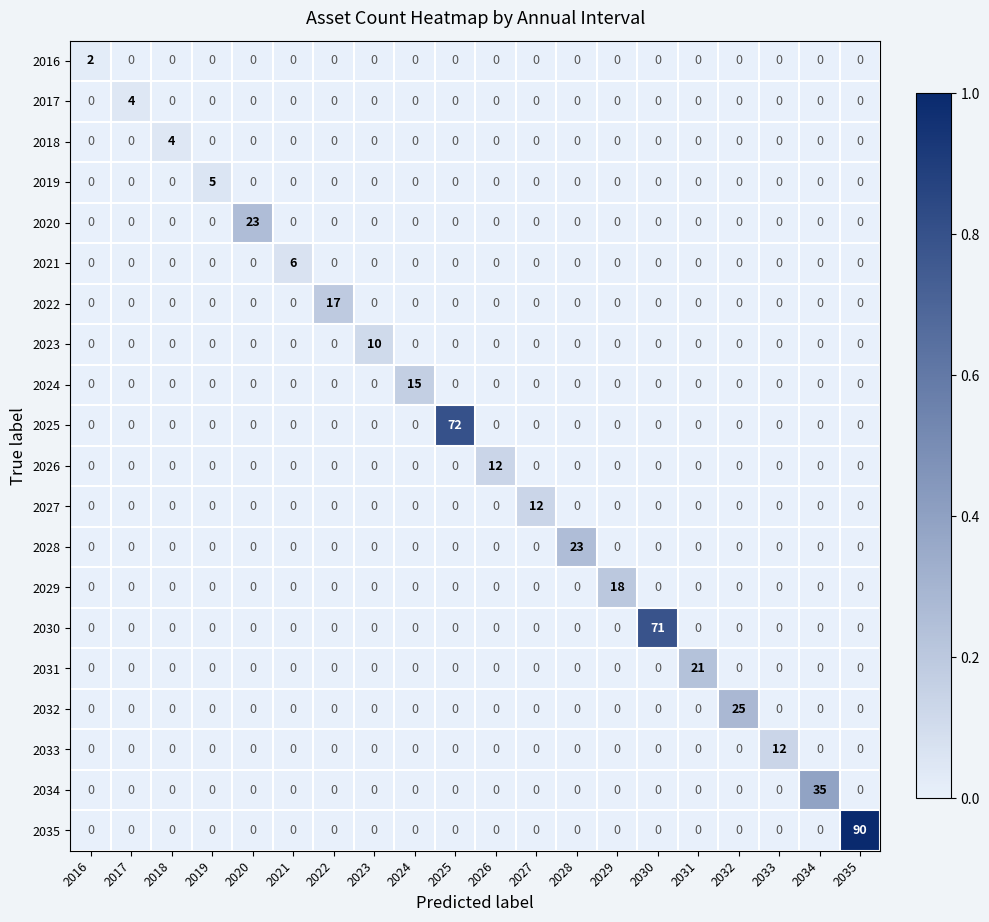

What is the greatest value displayed?

90